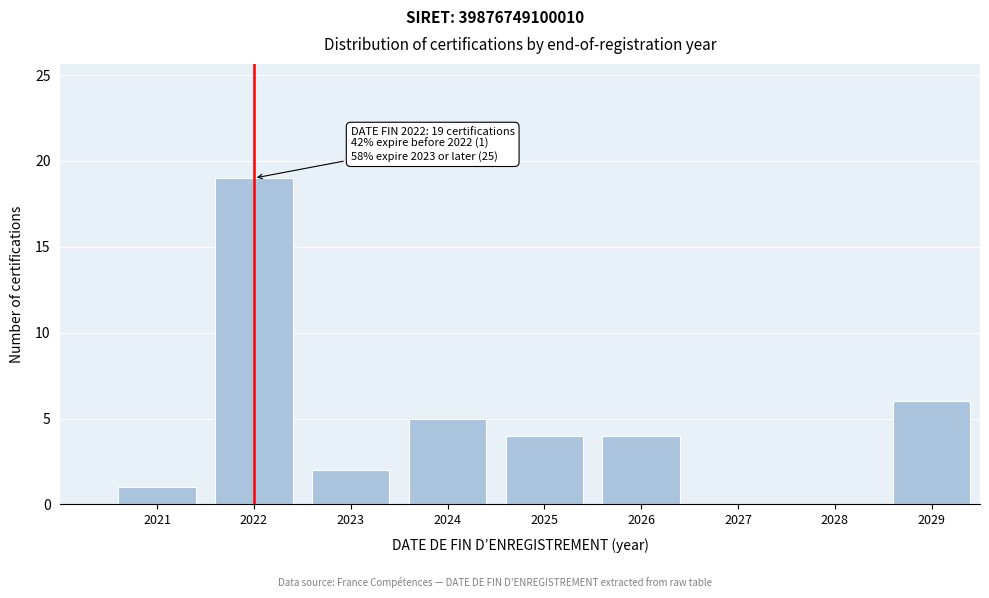

Reading left to right, what are all the values shown in this chart?

2021=1	2022=19	2023=2	2024=5	2025=4	2026=4	2027=0	2028=0	2029=6